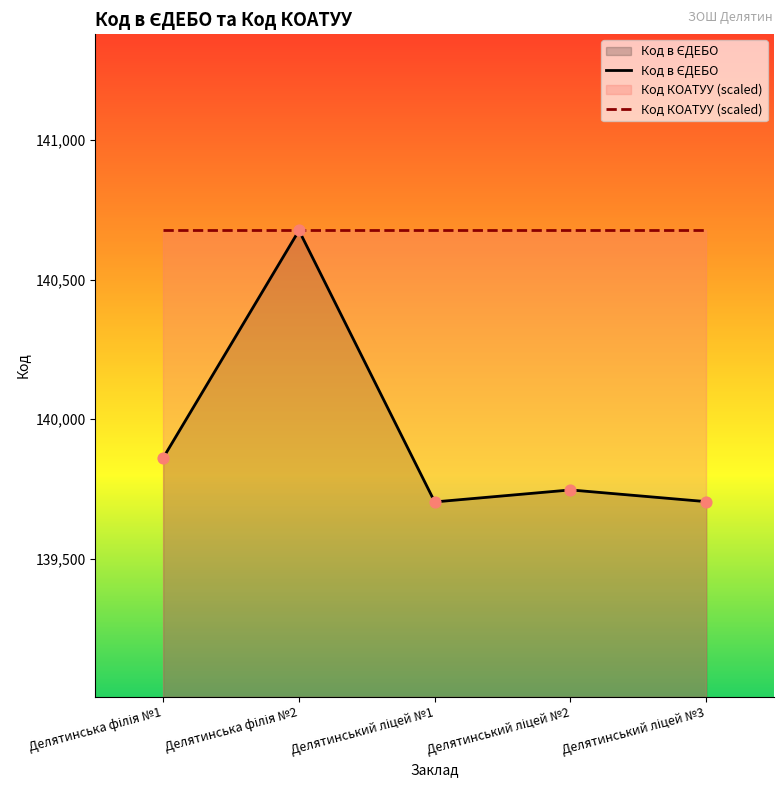

What is the change in value from Делятинський ліцей №2 to Делятинський ліцей №3?

-42